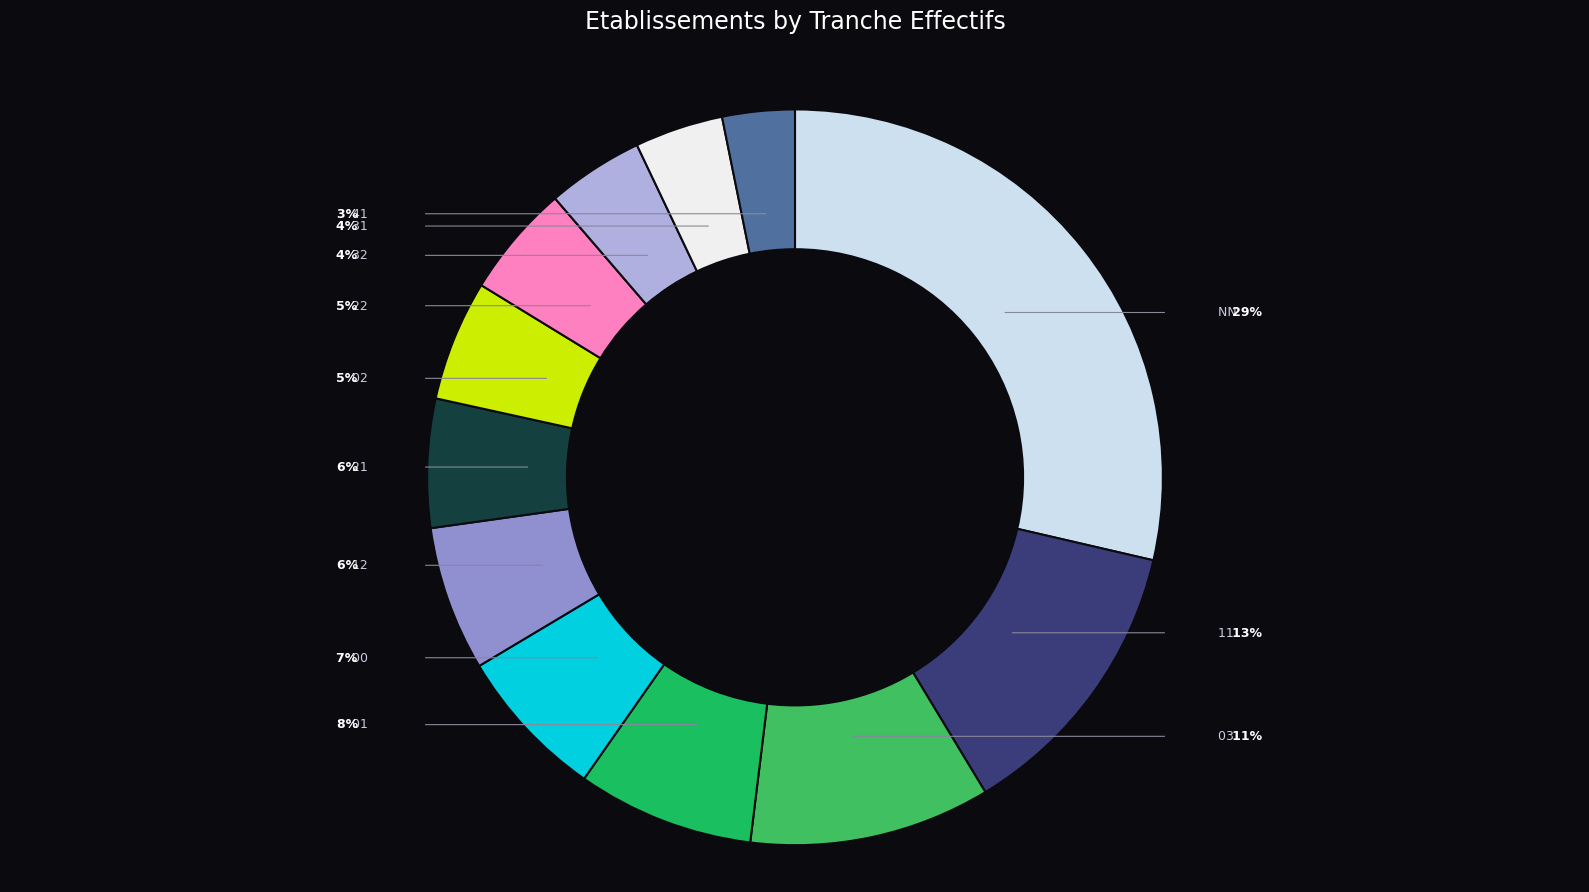

Between 03 and 11, which is larger?

11